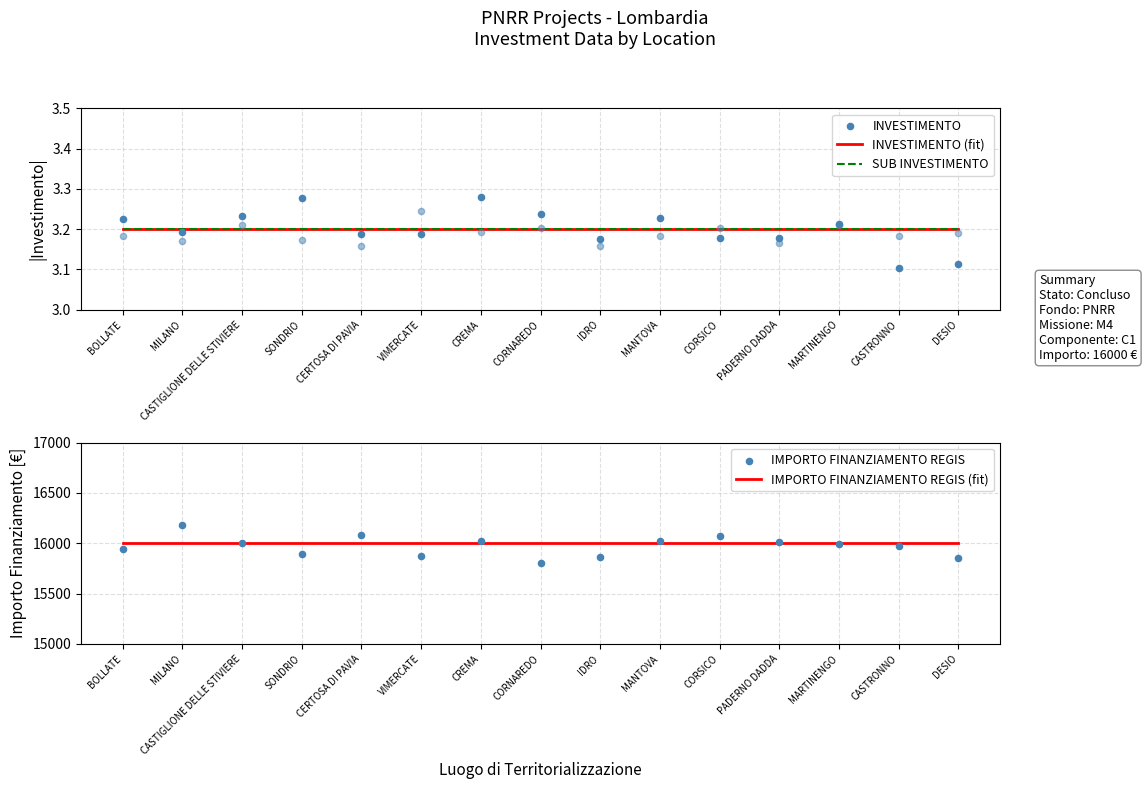

Which series contains the lowest Y value?

INVESTIMENTO